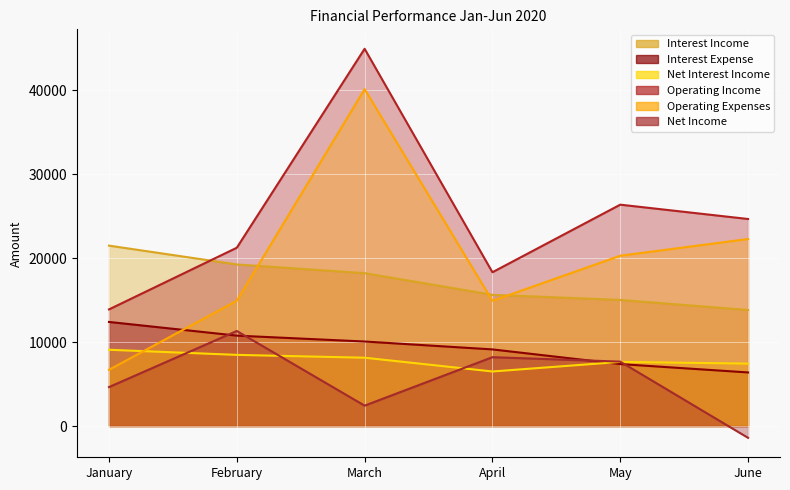

List the labels in order of Interest Expense value, smallest first.

June, May, April, March, February, January